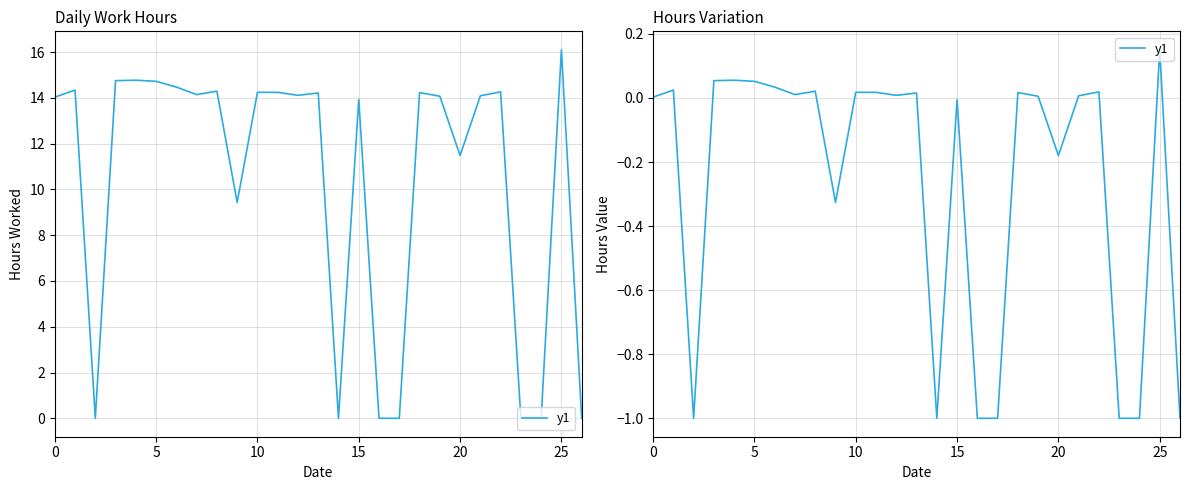

Is this an area chart (filled region under the line)?

No